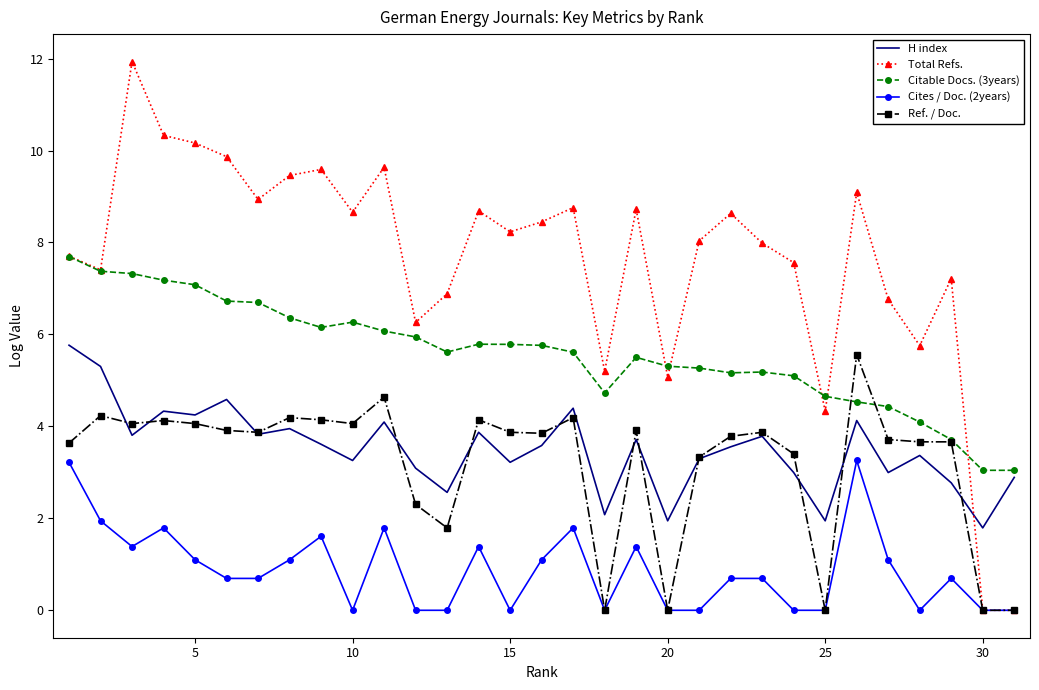

Which series has the widest spread of values?

Total Refs.